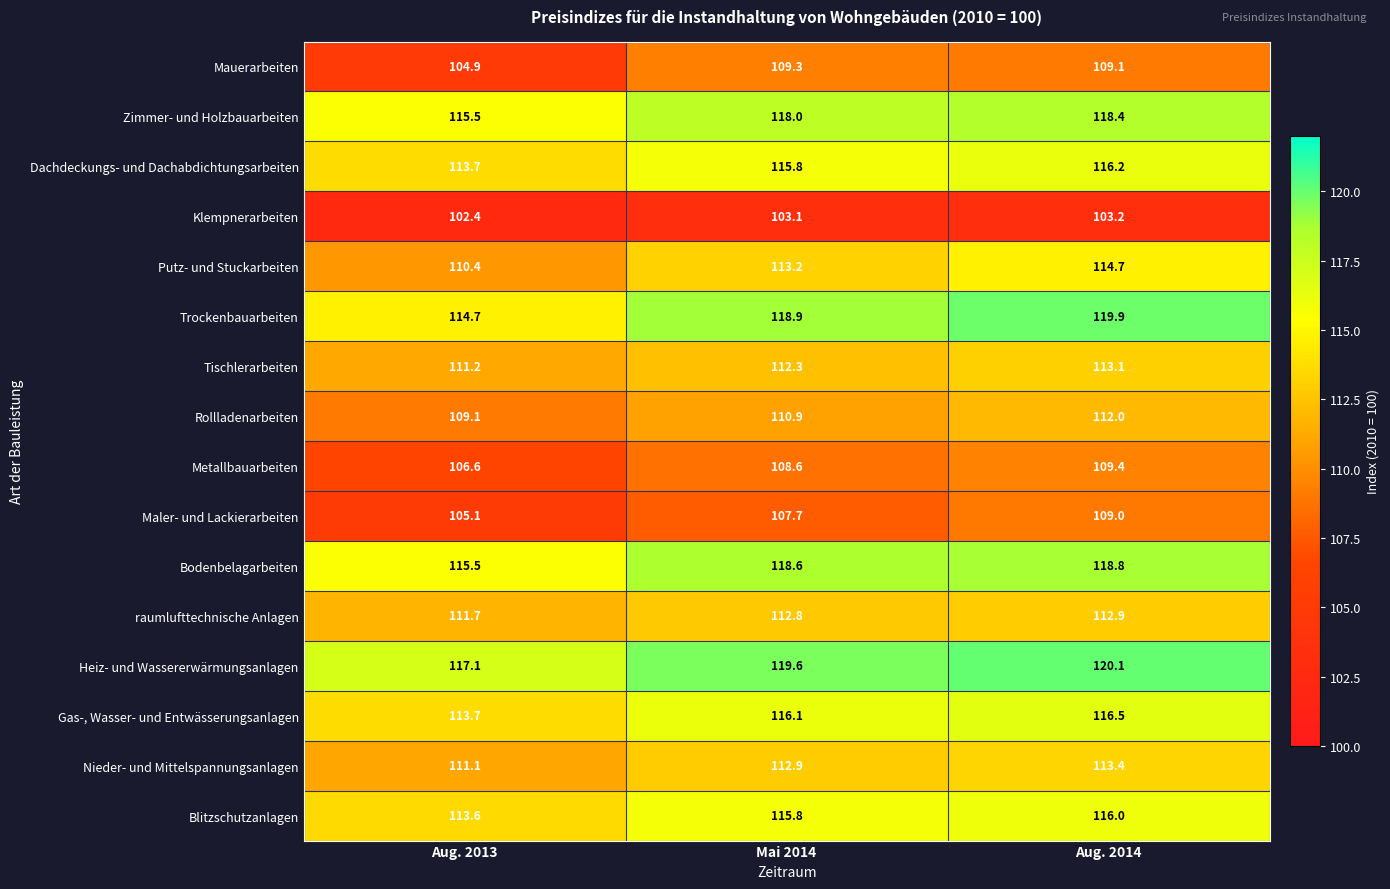

Rank the series at Aug. 2014 from lowest to highest value.

Klempnerarbeiten, Maler- und Lackierarbeiten, Mauerarbeiten, Metallbauarbeiten, Rollladenarbeiten, raumlufttechnische Anlagen, Tischlerarbeiten, Nieder- und Mittelspannungsanlagen, Putz- und Stuckarbeiten, Blitzschutzanlagen, Dachdeckungs- und Dachabdichtungsarbeiten, Gas-, Wasser- und Entwässerungsanlagen, Zimmer- und Holzbauarbeiten, Bodenbelagarbeiten, Trockenbauarbeiten, Heiz- und Wassererwärmungsanlagen